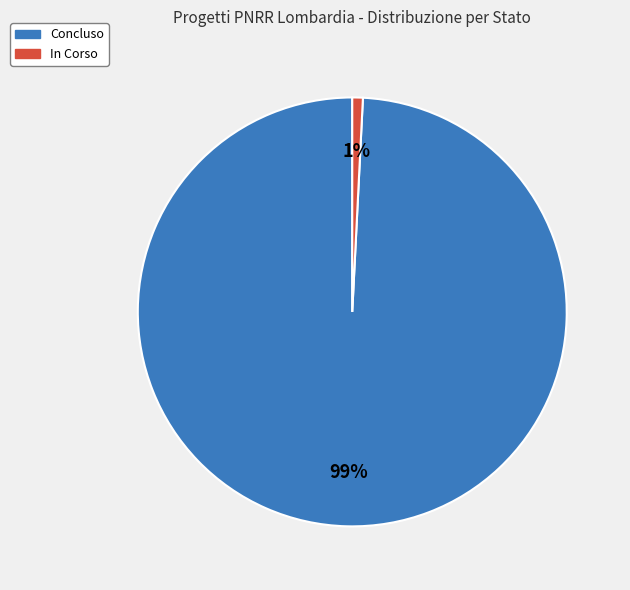

To the nearest percent, what is the average slice percentage?

50%